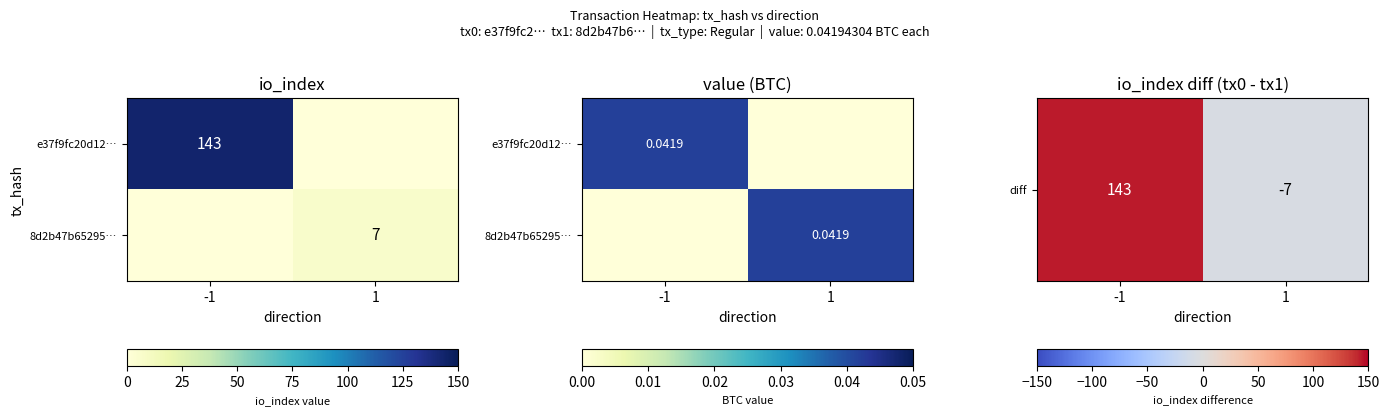

The 8d2b47b65295… series shows 0.0 at 1. True or false?

False